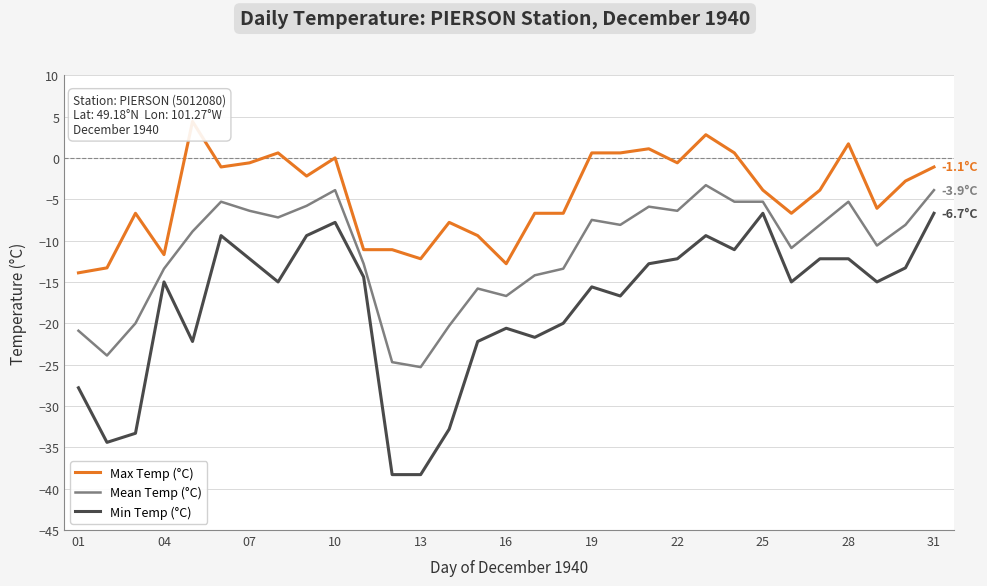

List the series in order of their peak value, lowest first.

Min Temp (°C), Mean Temp (°C), Max Temp (°C)